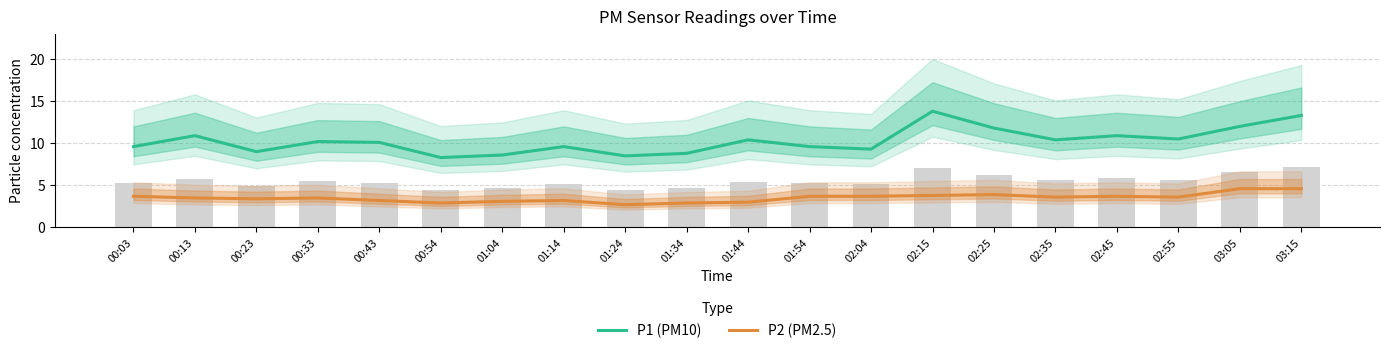

What is the value of the P1 (PM10) bar at the 15th from the left?

11.8